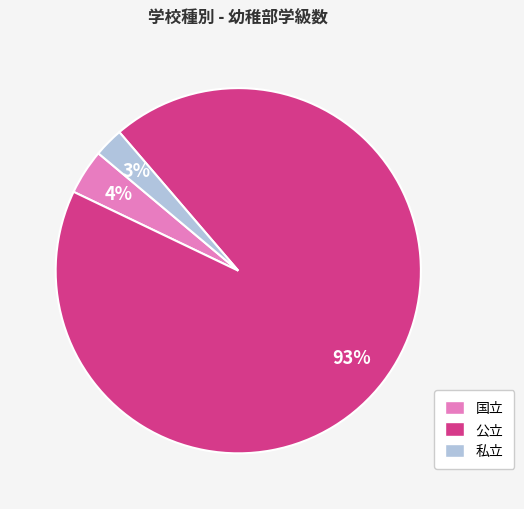

To the nearest percent, what is the average slice percentage?

33%